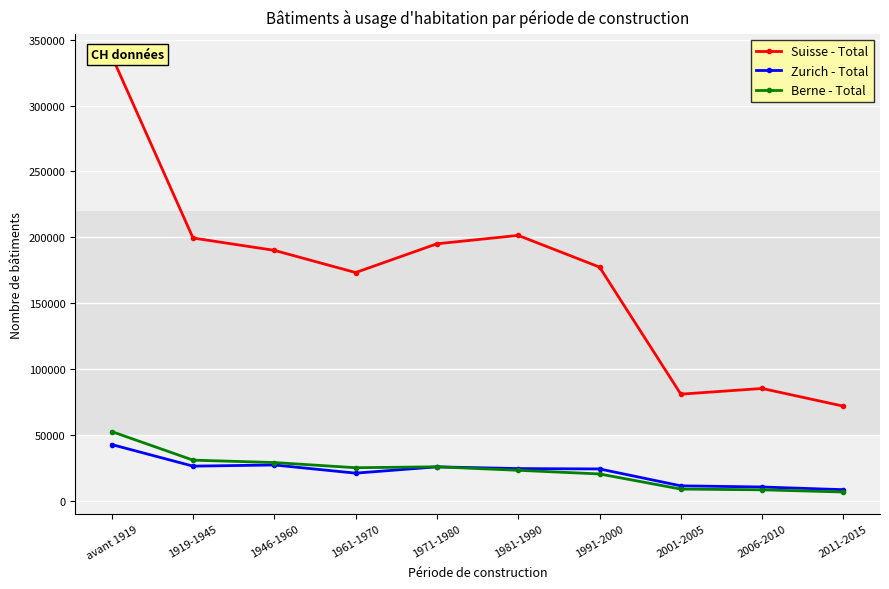

At which category does Berne - Total reach its first local valley?

1961-1970